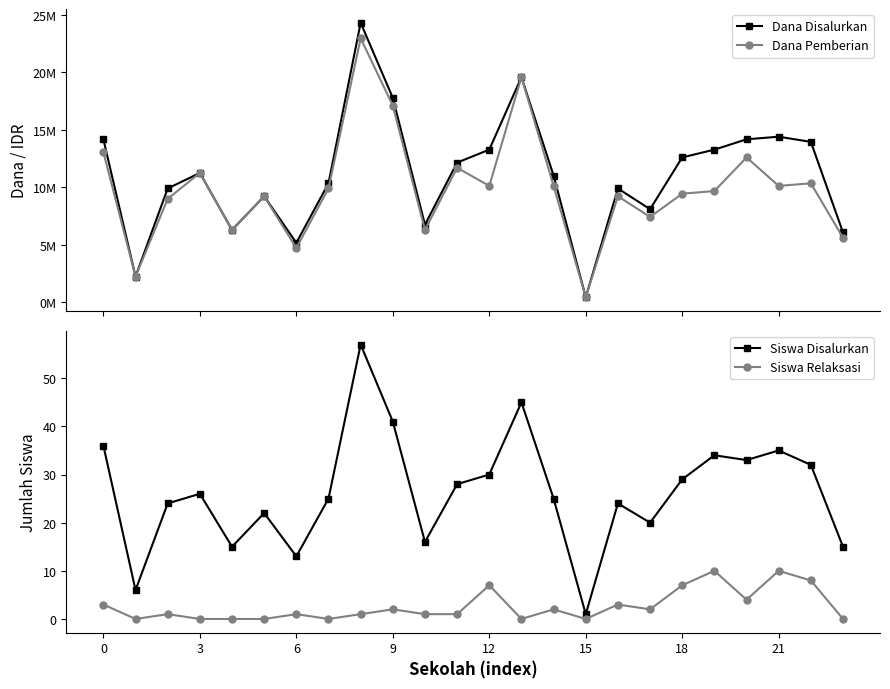

What is the difference between the maximum and minimum values in the Dana Pemberian series?

22500000